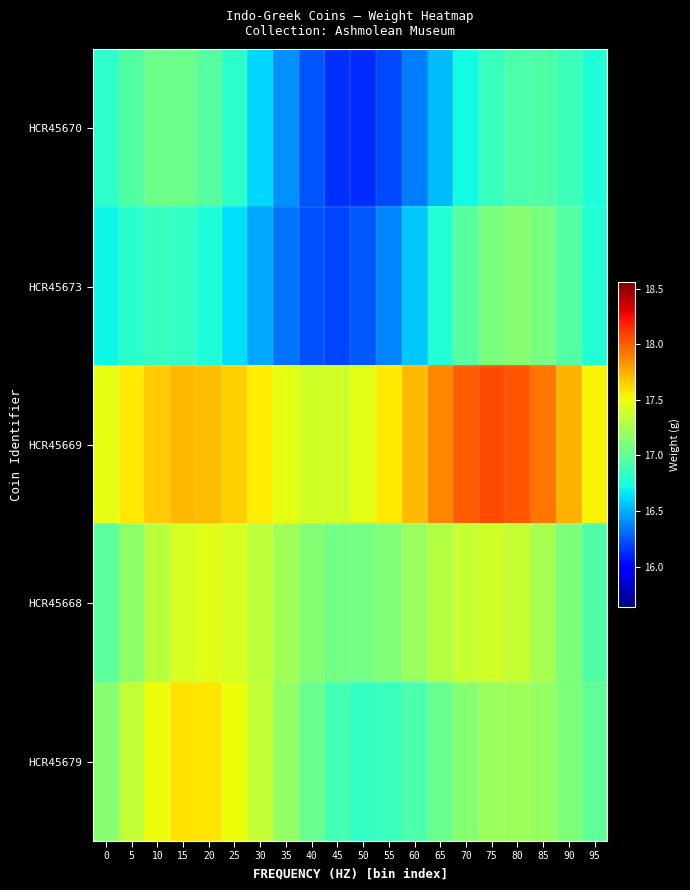

Which series has the widest spread of values?

HCR45673